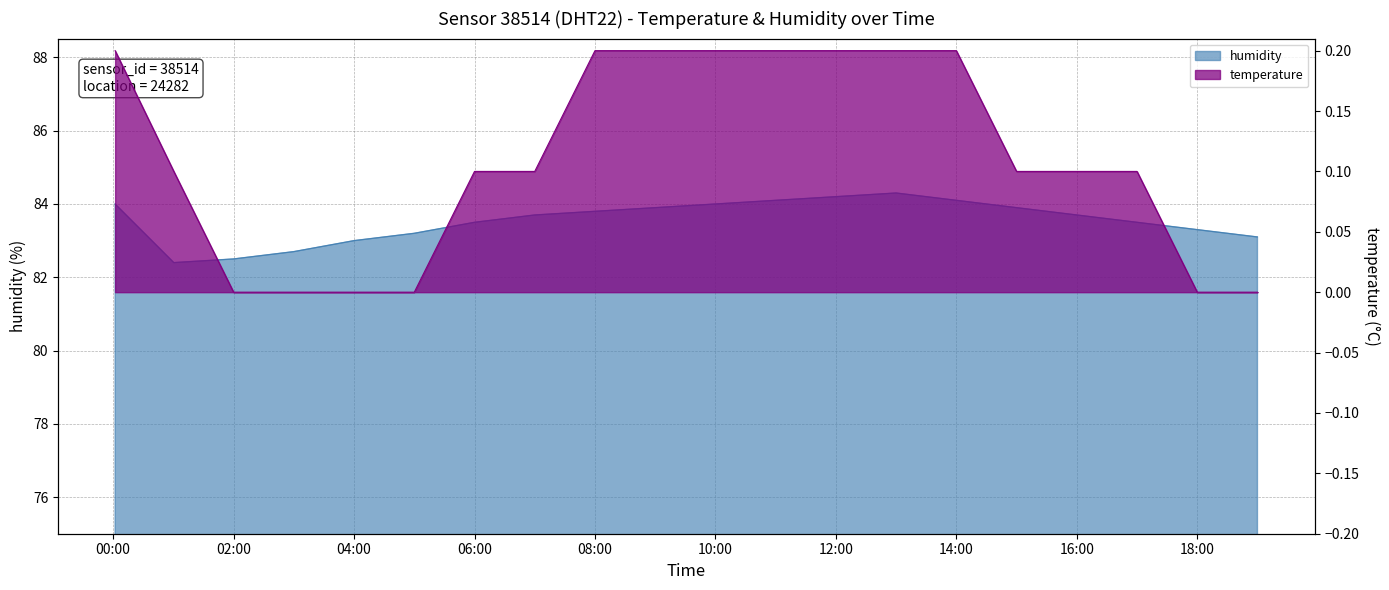

Rank the series by their maximum value, from highest to lowest.

humidity, temperature